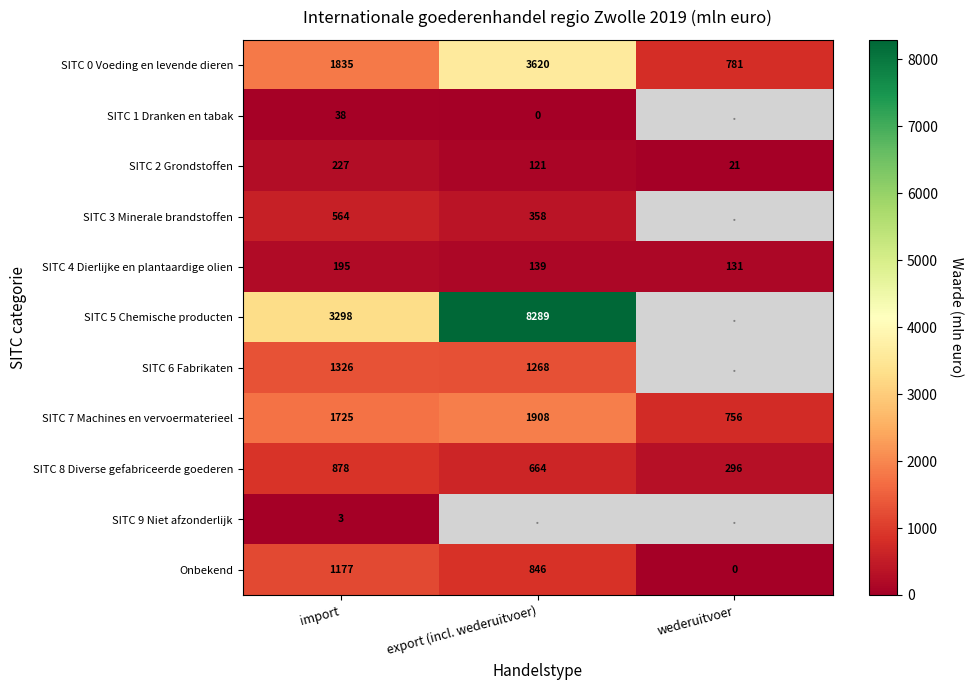

What is the difference between the highest and lowest values at export (incl. wederuitvoer)?

8289.0